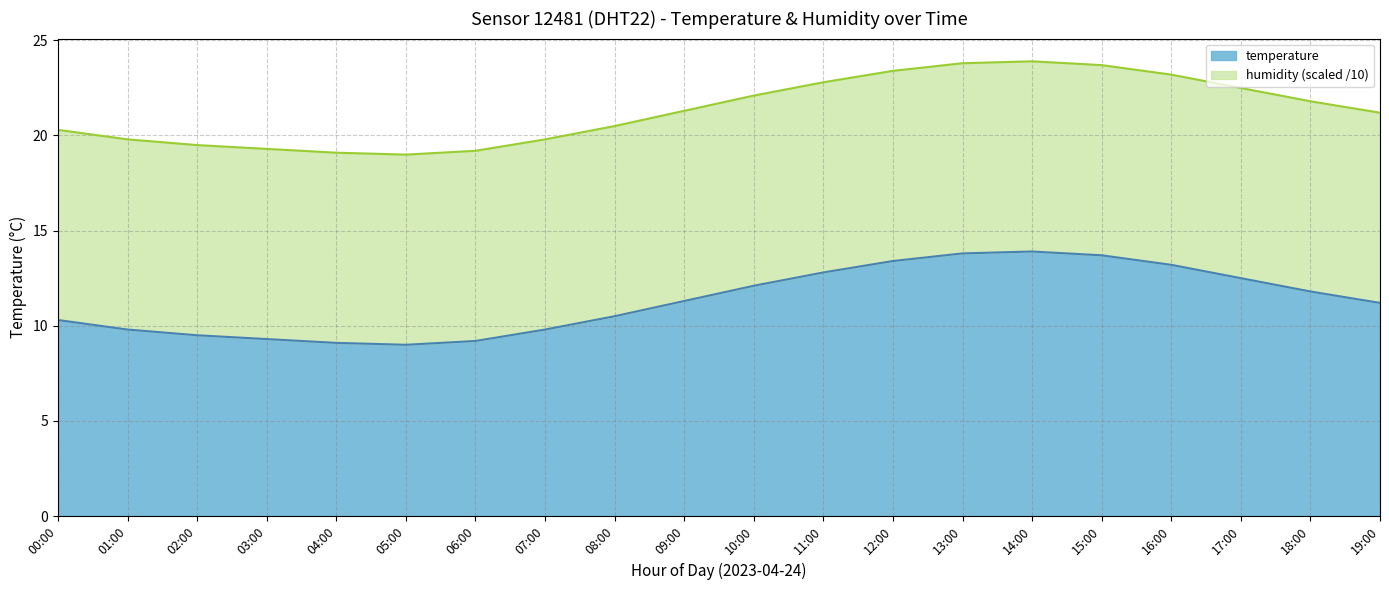

True or false: the data has more than 0 interior local peaks.

True